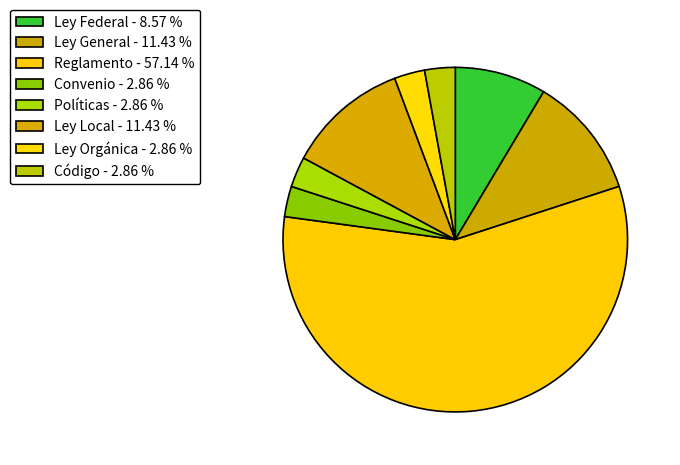

What is the ratio of the value at Convenio to the value at Ley Local?

0.2